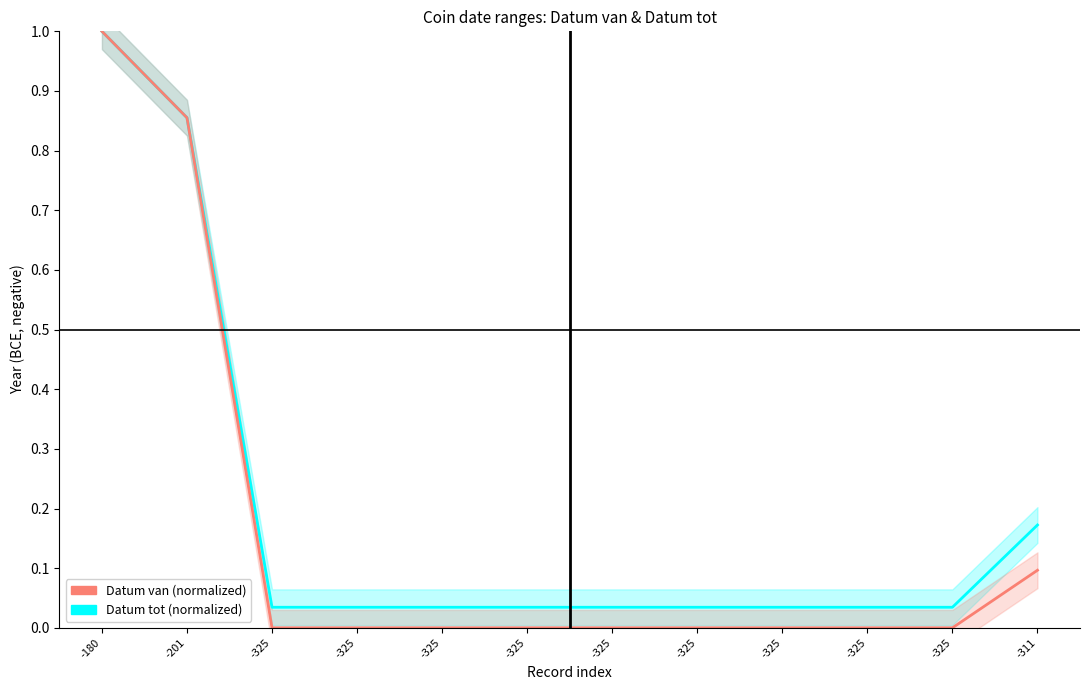

The Datum van series shows -0.6 at -325. True or false?

False